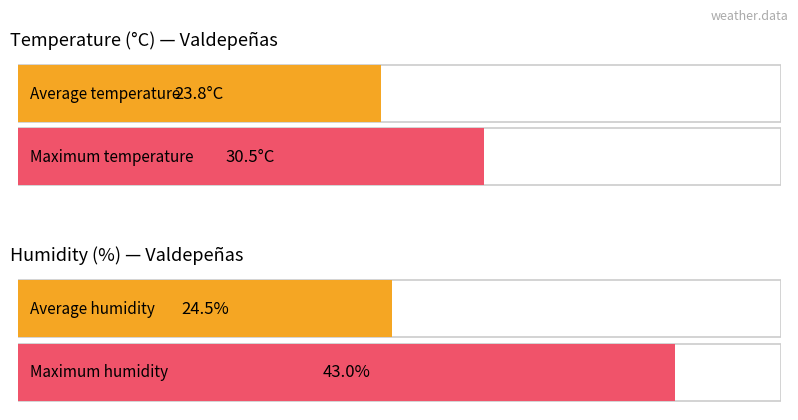

Which series has the widest spread of values?

Humidity (%)